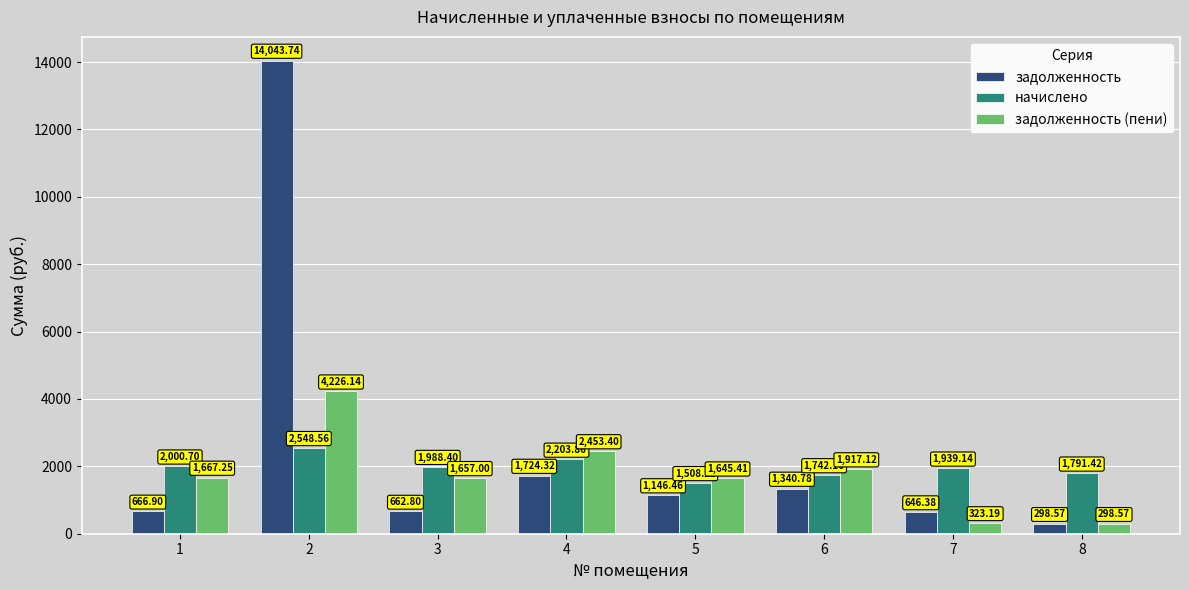

At which label does задолженность reach its peak?

2